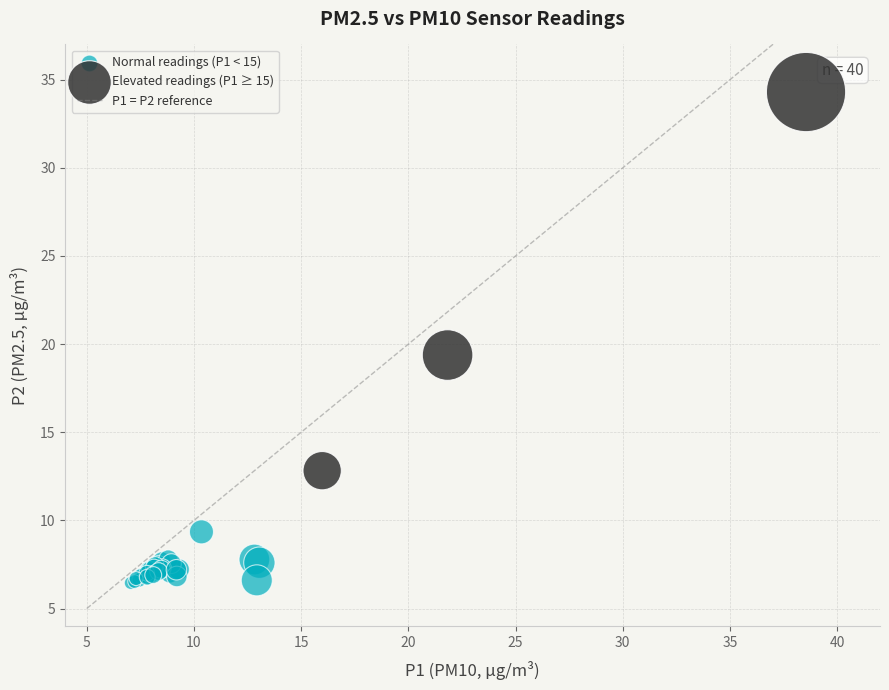

Which series contains the highest Y value?

Elevated readings (P1 ≥ 15)